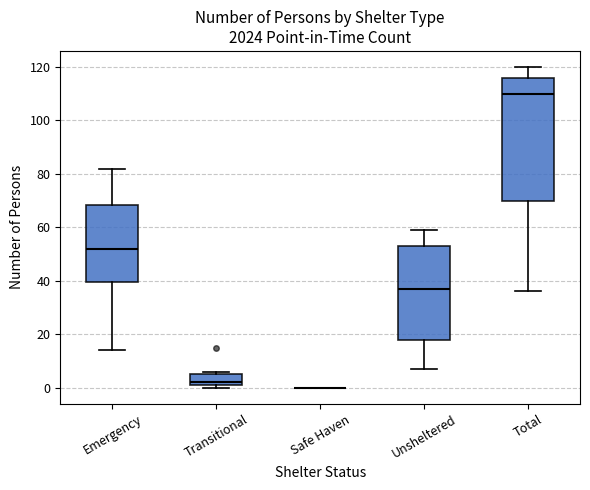

Reading left to right, transcribe this box plot: for each box, give where its median line is, the range the box spans, and where its two whiskers end, as read against the y-axis. The values are not printed on the chart, so give them approximately, as read against the axis.

Emergency: median 52, box 40 to 68, whiskers 14 to 82
Transitional: median 2 (just above the box's lower edge), box 2 to 6, whiskers 0 to 6 (just above the box's upper edge)
Safe Haven: box collapsed to a line at 0, whiskers 0 to 0
Unsheltered: median 38, box 18 to 54, whiskers 8 to 60
Total: median 110, box 70 to 116, whiskers 36 to 120